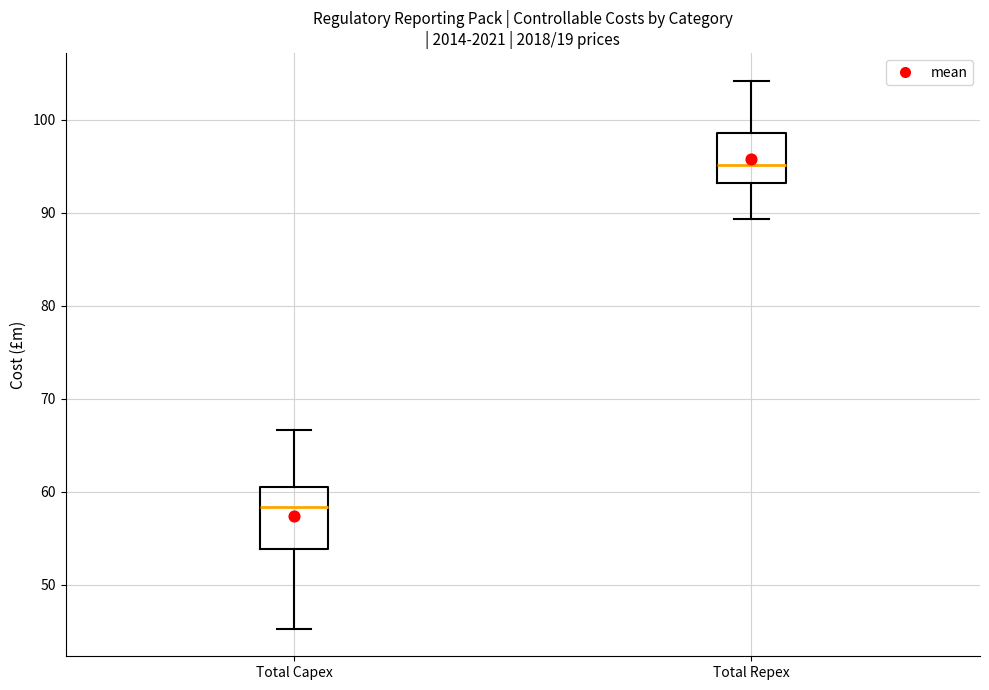

Which box's median line is the lowest?

Total Capex